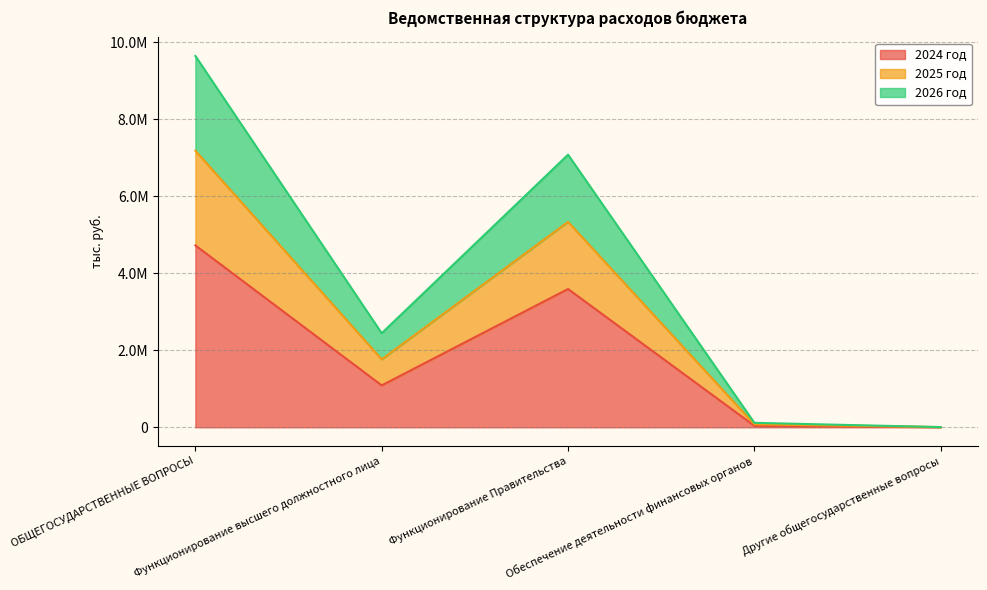

How many interior local peaks does the 2025 год series have?

1